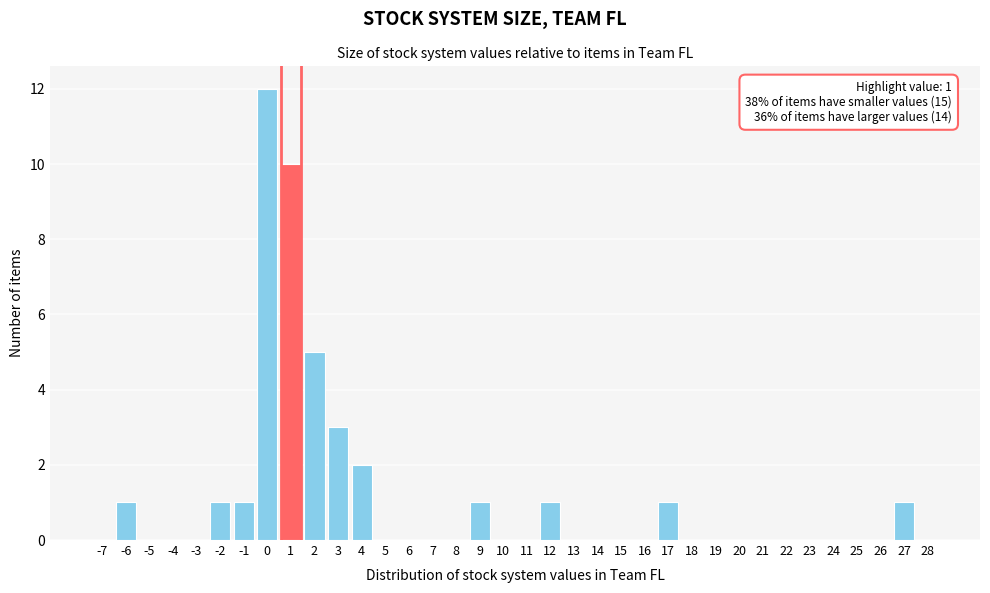

Which has a higher value, 17 or 14?

17